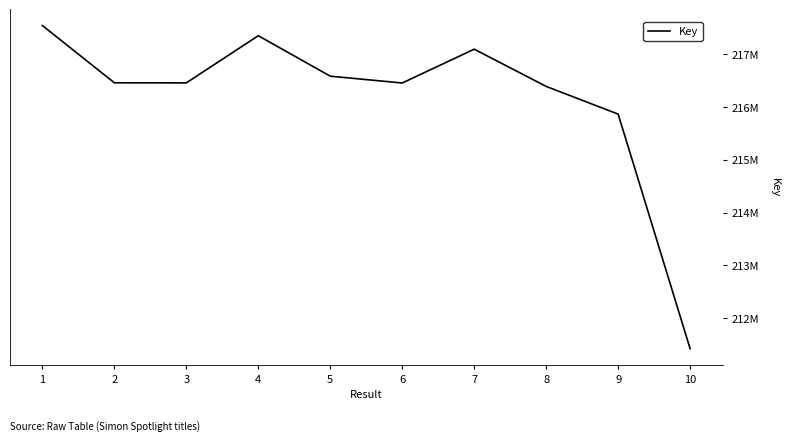

Does the chart display data point markers on the line(s)?

No